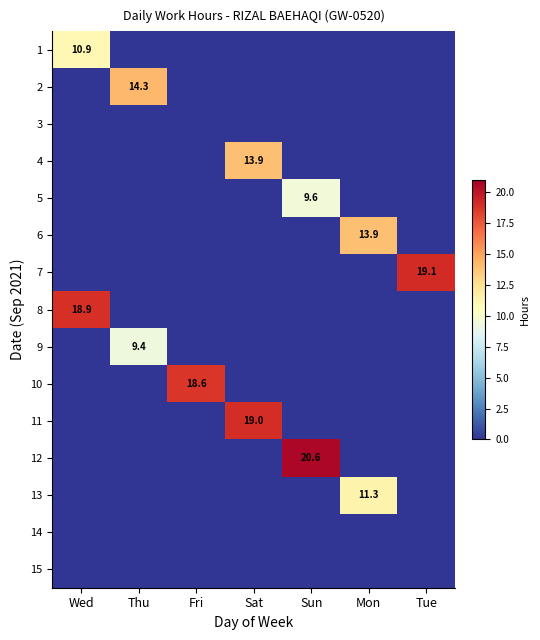

True or false: 1 has a value of 10.9 at Wed.

True